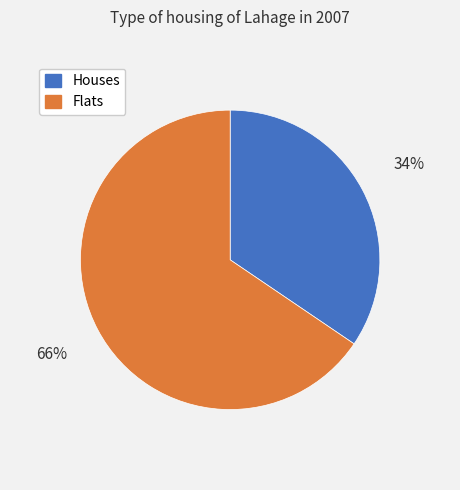

Rank the categories by value from lowest to highest.

Houses, Flats